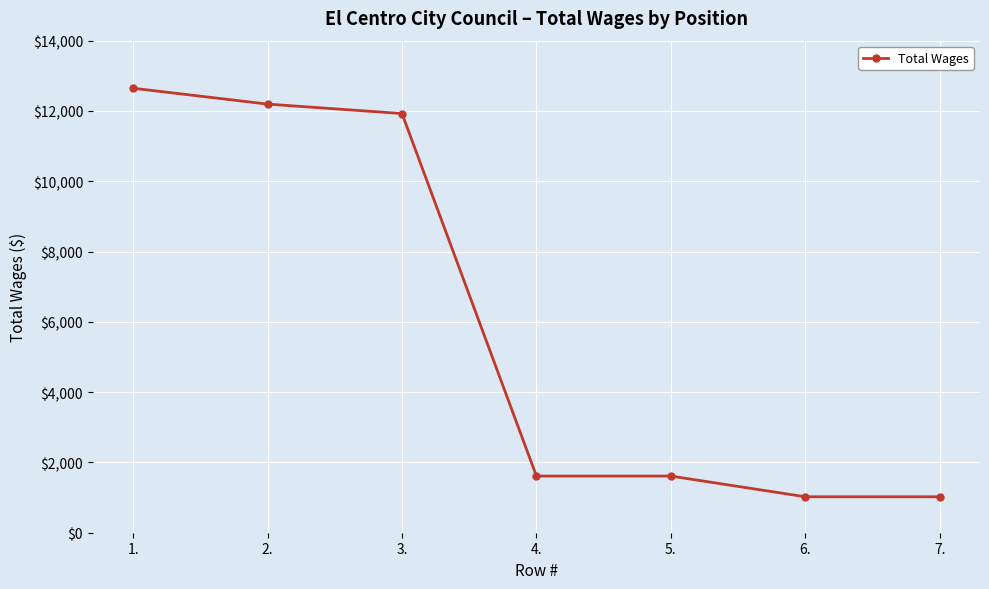

Reading left to right, list all the values displayed in this chart.

12646	12195	11926	1612	1612	1023	1023